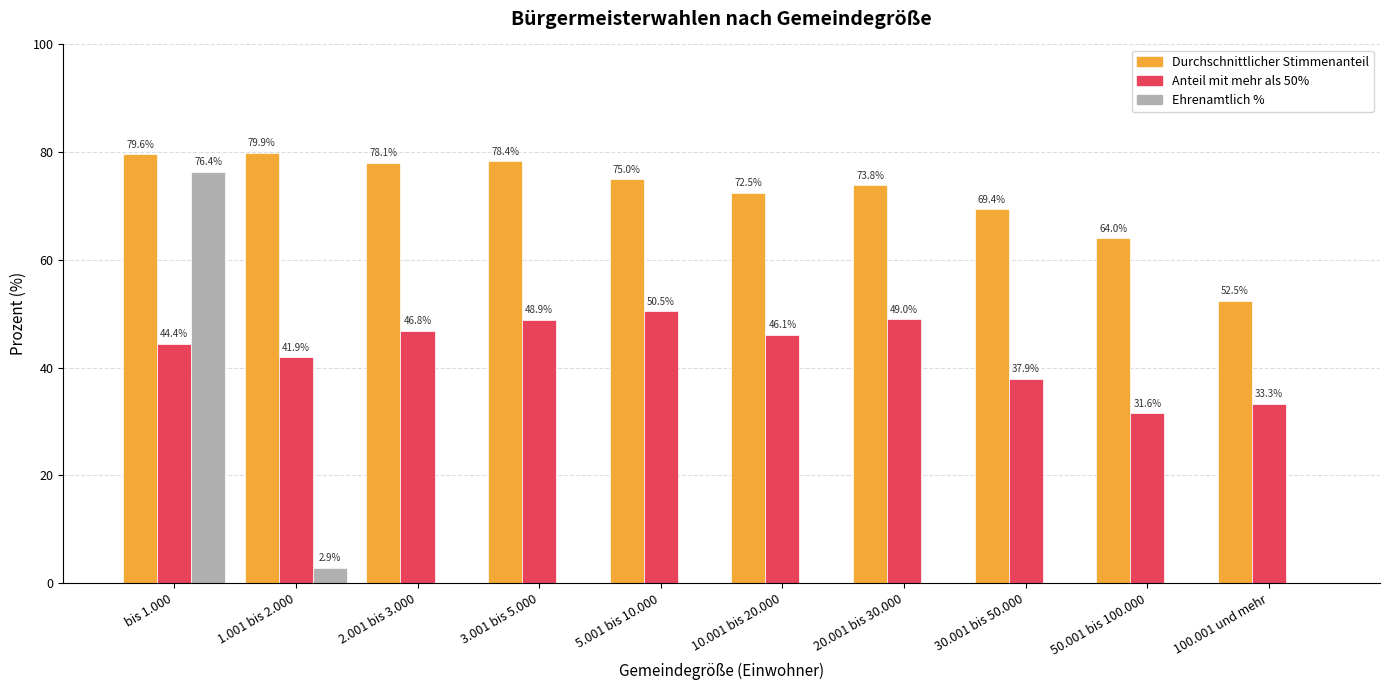

Between 5.001 bis 10.000 and 20.001 bis 30.000, which series saw the biggest shift?

Anteil mit mehr als 50%